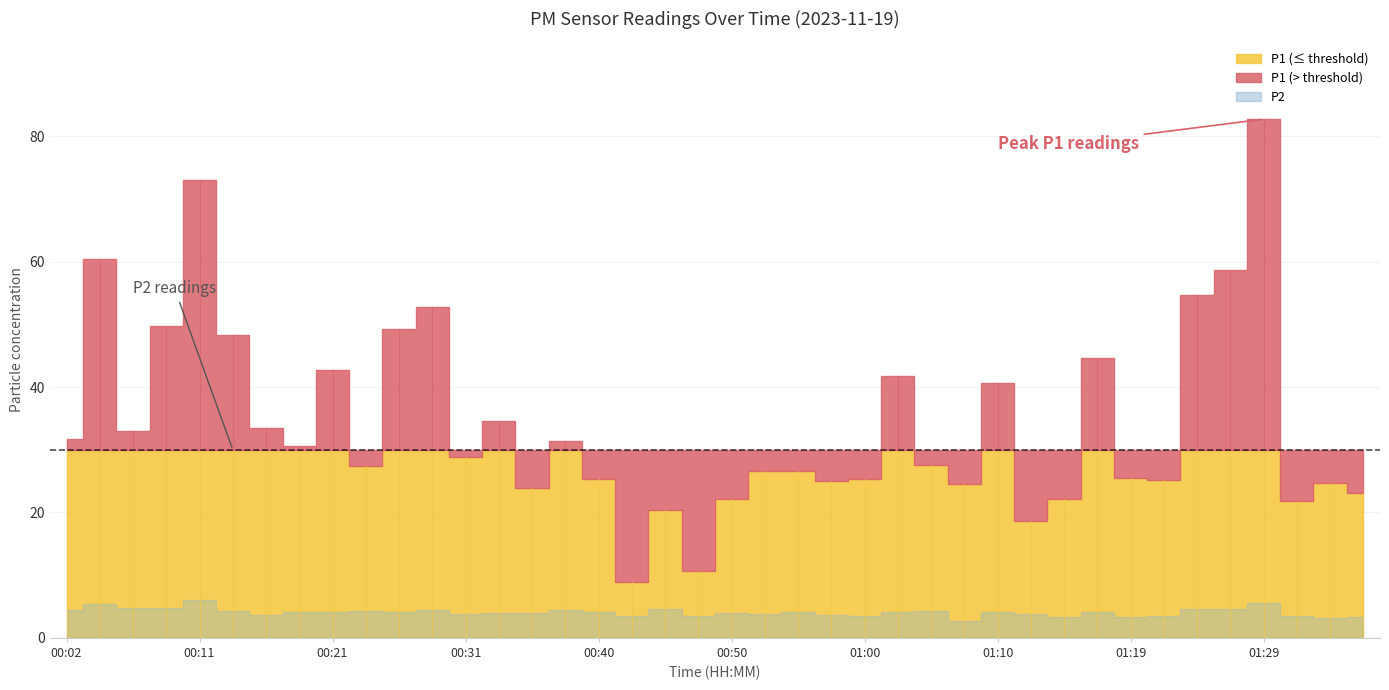

Which series has the largest total across all categories?

P1